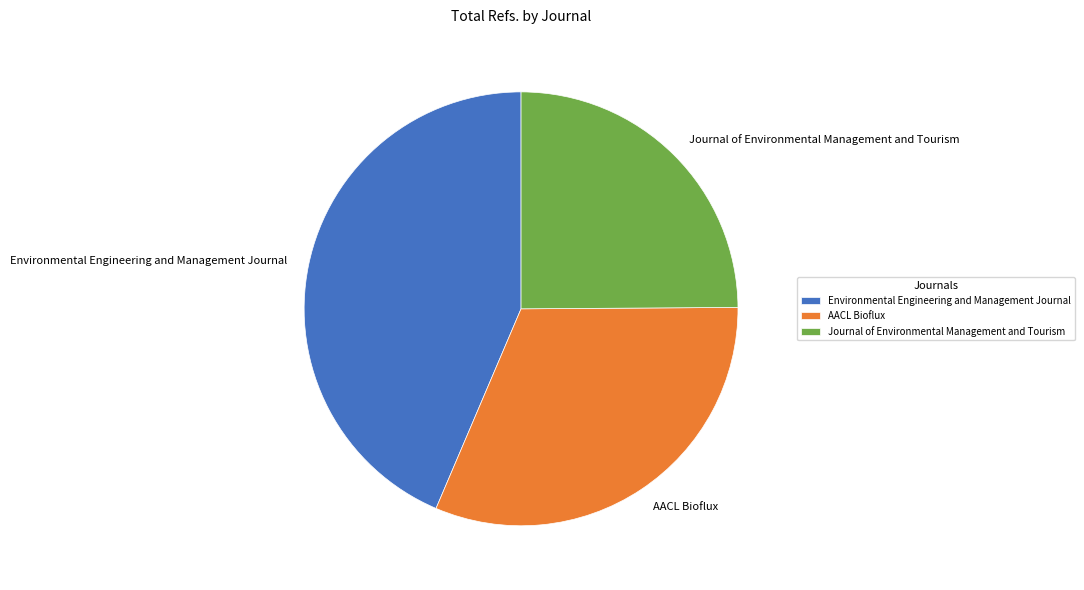

The AACL Bioflux slice represents 21% of the pie. True or false?

False